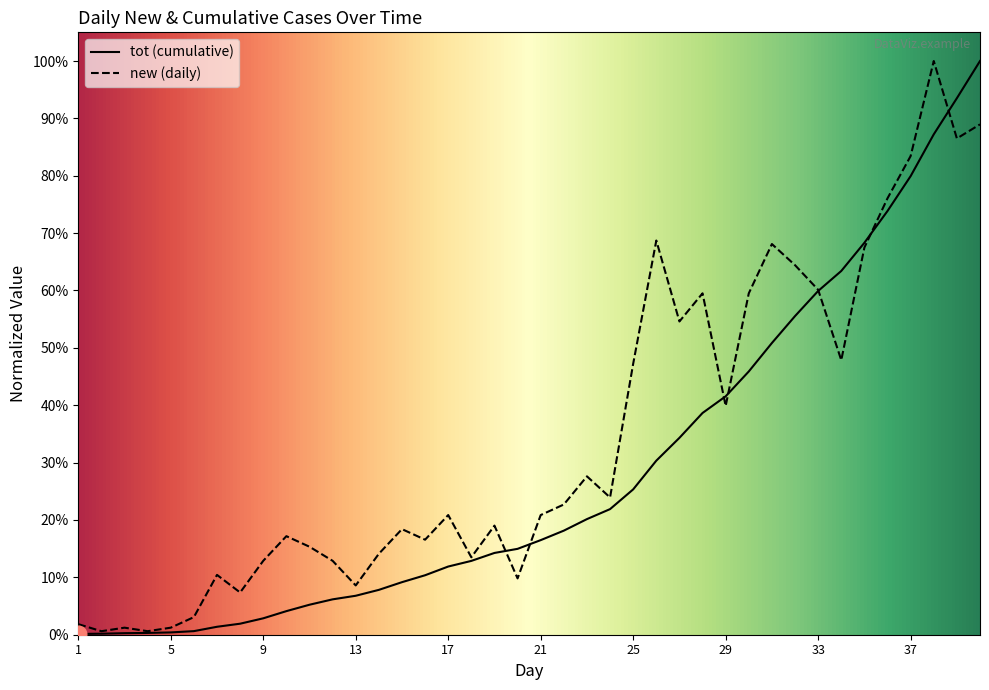

What is the difference between the maximum and minimum values in the tot series?

99.9